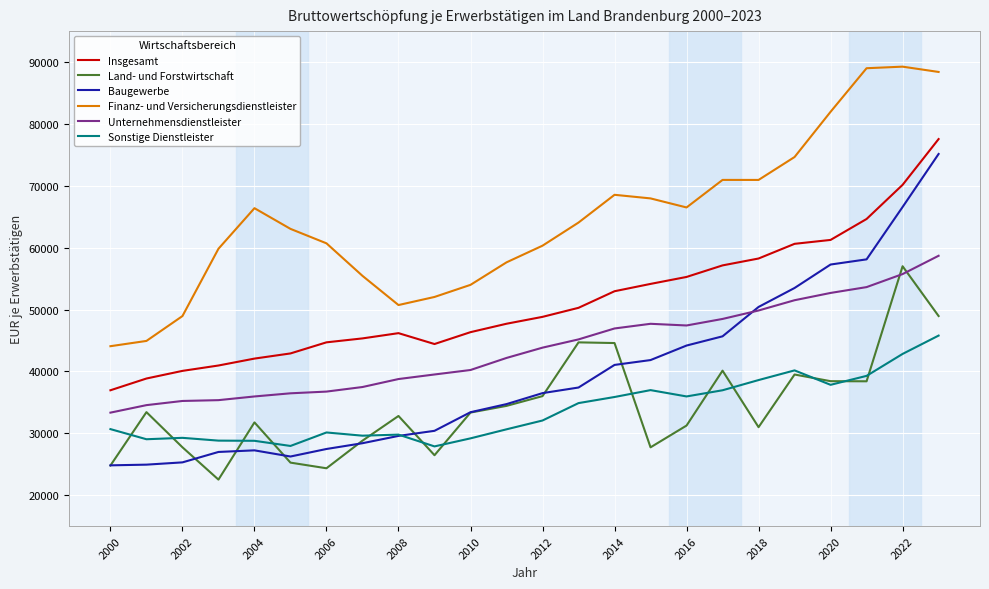

What are all the series names shown in the legend?

Insgesamt, Land- und Forstwirtschaft, Baugewerbe, Finanz- und Versicherungsdienstleister, Unternehmensdienstleister, Sonstige Dienstleister